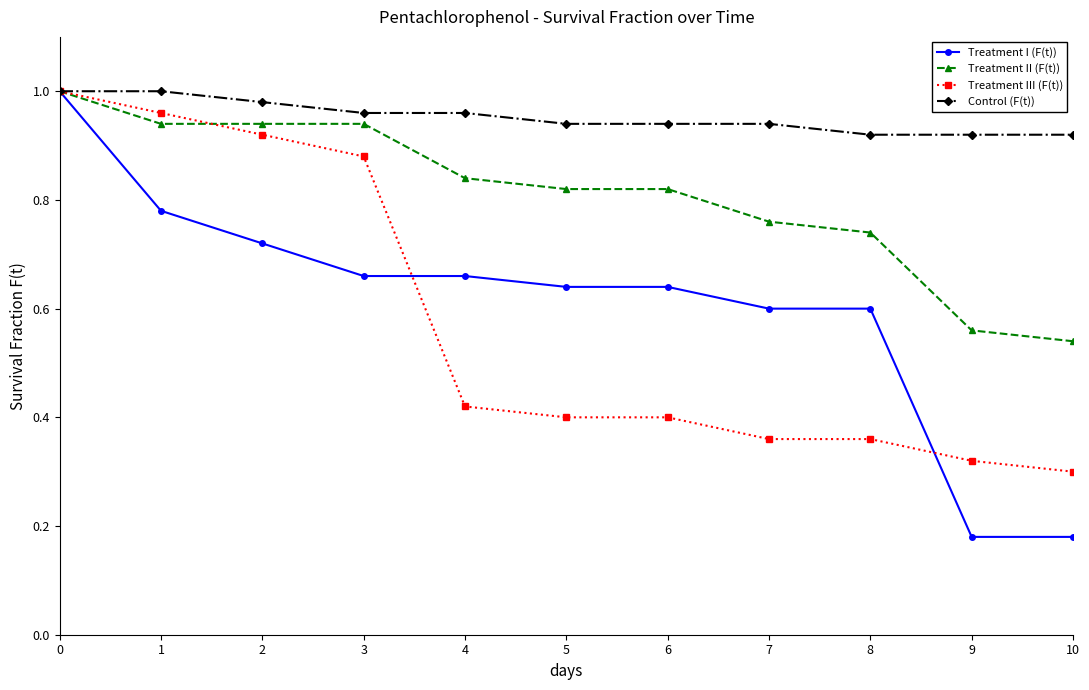

The Treatment III (F(t)) series shows 0.1 at 7. True or false?

False